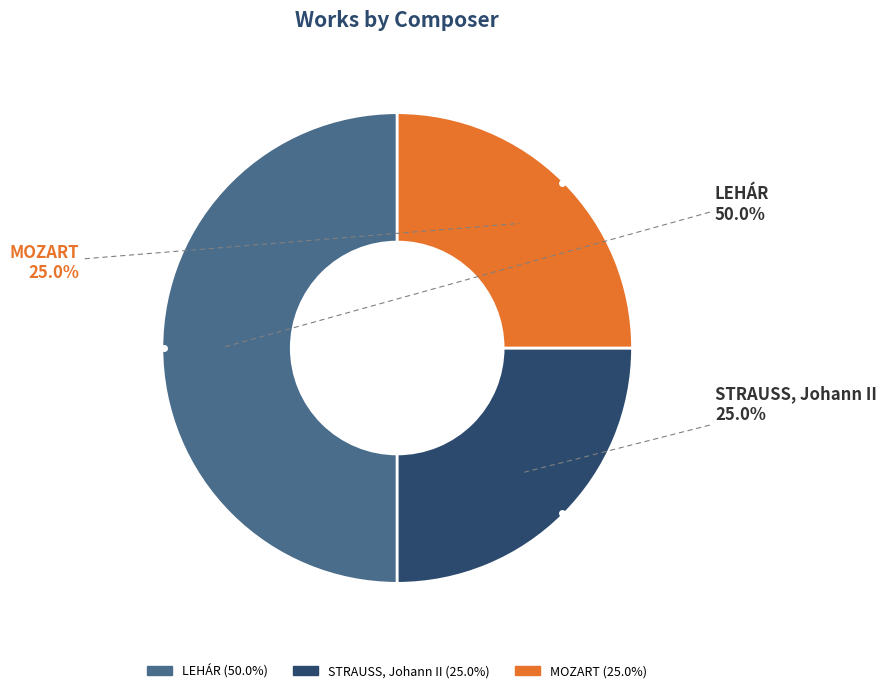

To the nearest percent, what is the combined percentage of LEHÁR and STRAUSS, Johann II?

75%